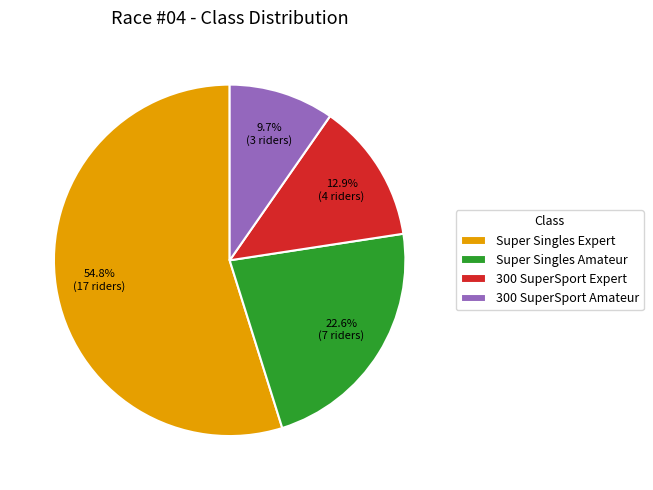

Which category has the smallest portion of the pie?

300 SuperSport Amateur